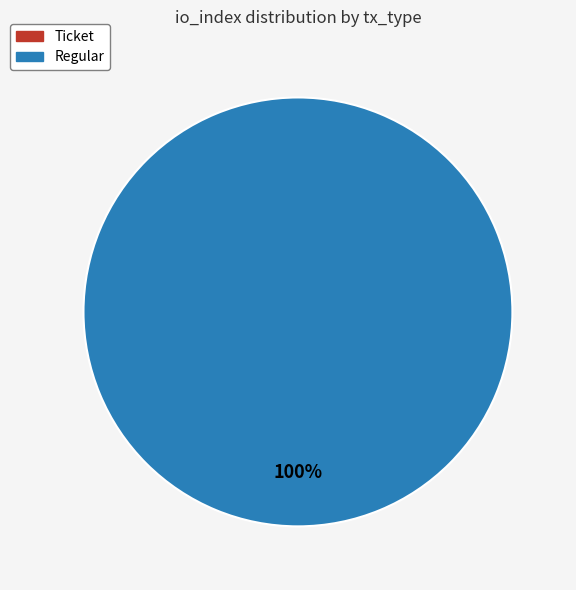

What percentage do Regular (io_index=25) and Ticket (io_index=0) together represent?

100.0%